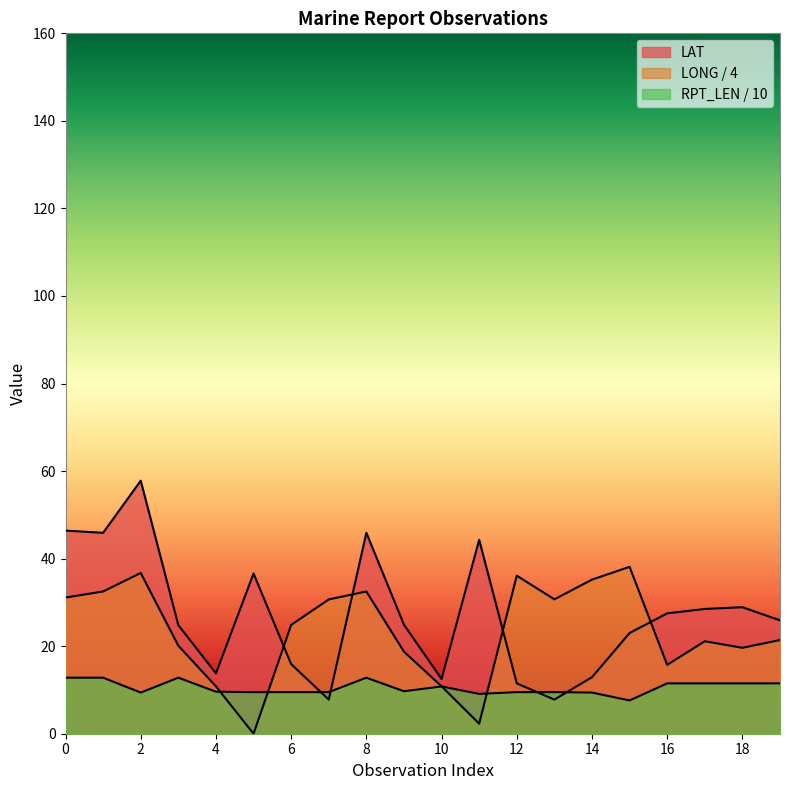

The LAT series shows 11.6 at 19. True or false?

False